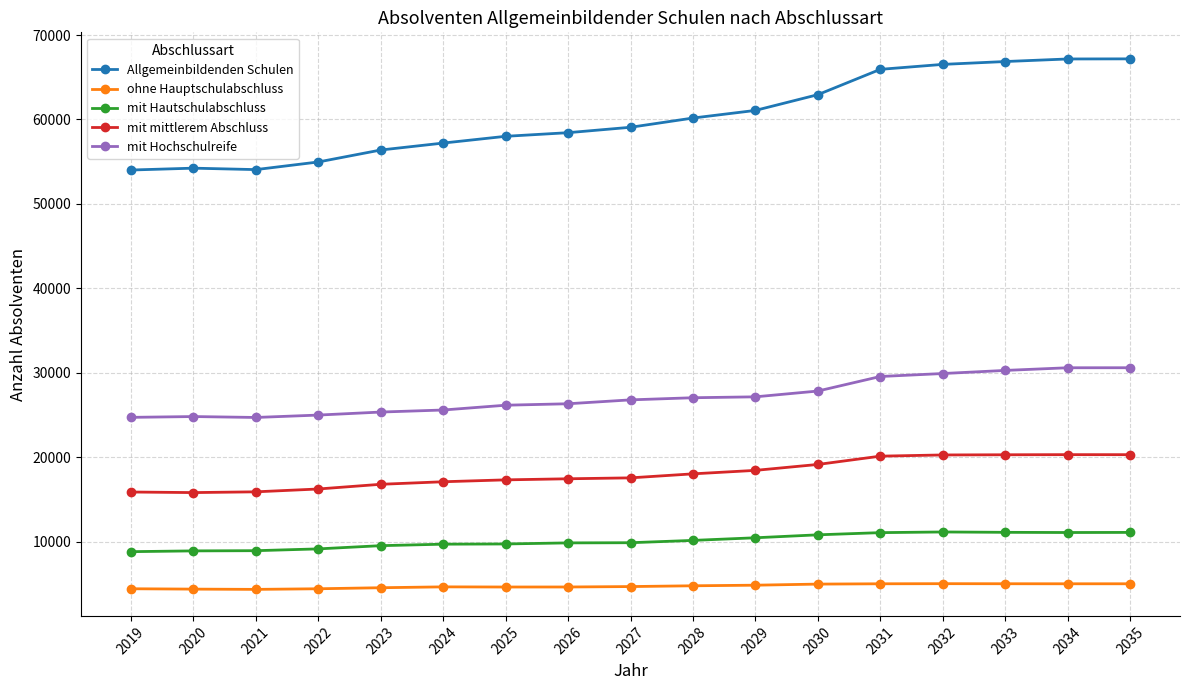

What is the total value across all series at 2029?

121981